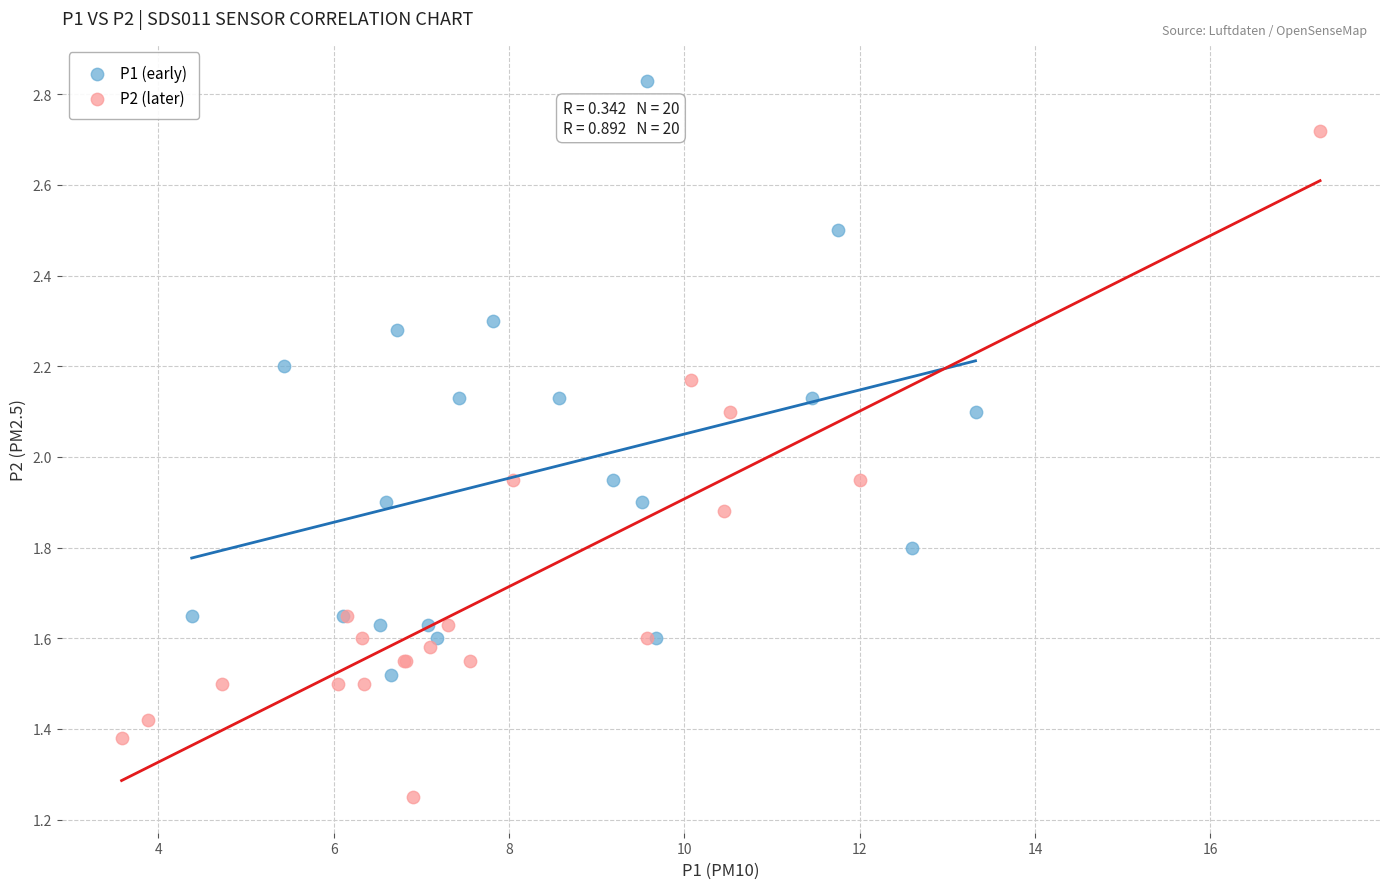

Which series reaches the minimum Y coordinate?

P2 (later)